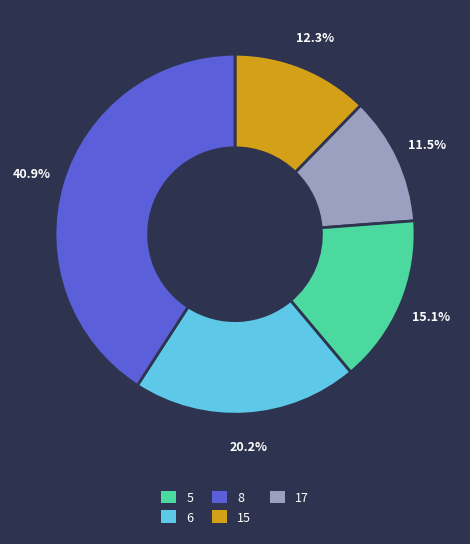

Does any single category account for the majority?

No